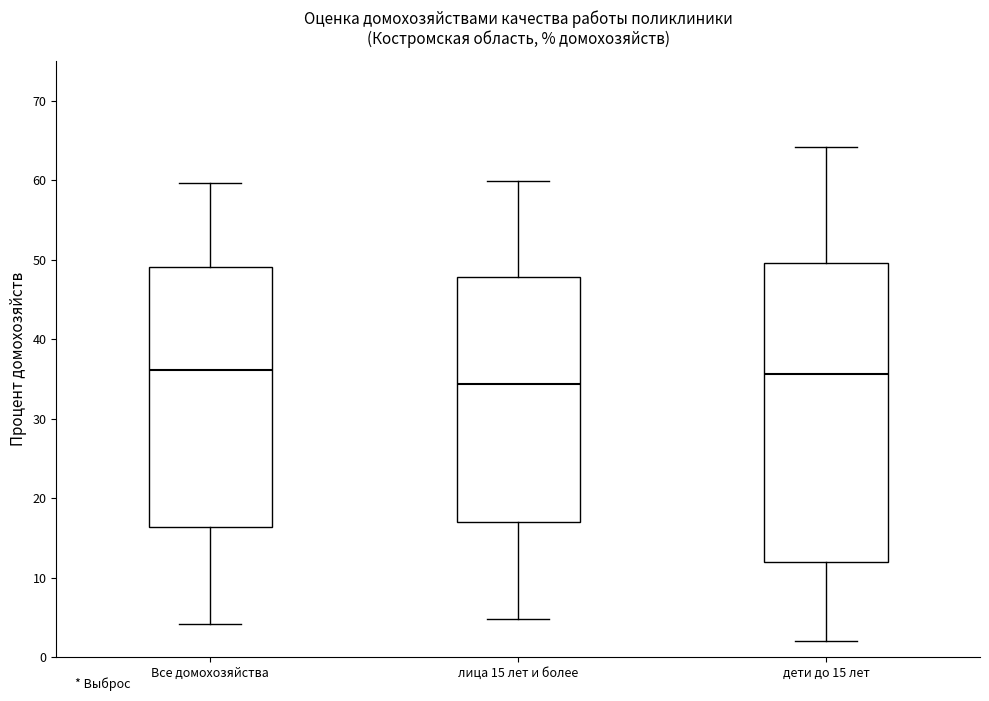

Which box has the lowest median line?

лица 15 лет и более